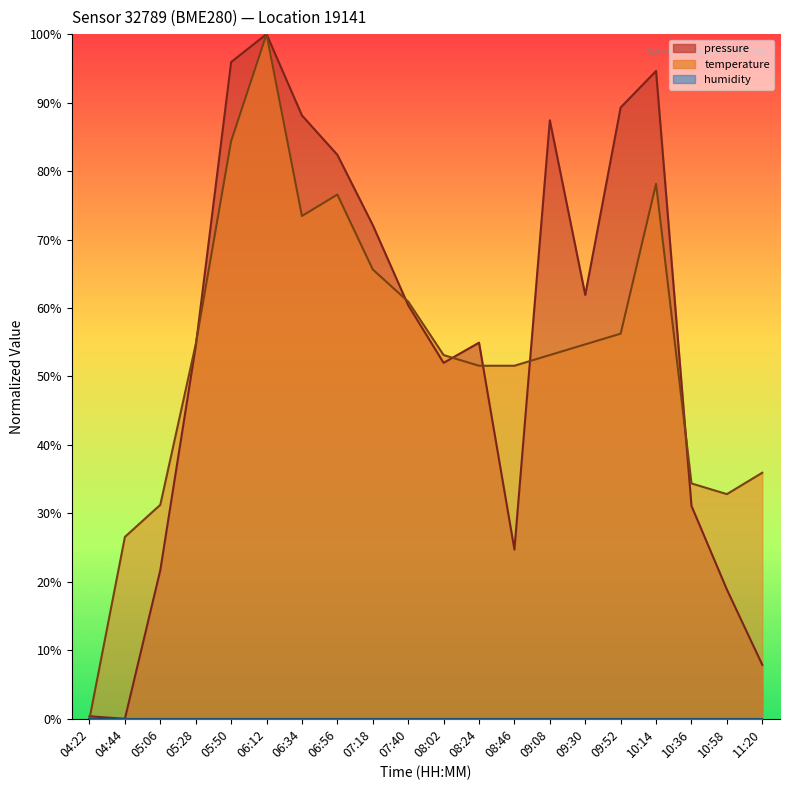

How many distinct data groups are displayed?

3